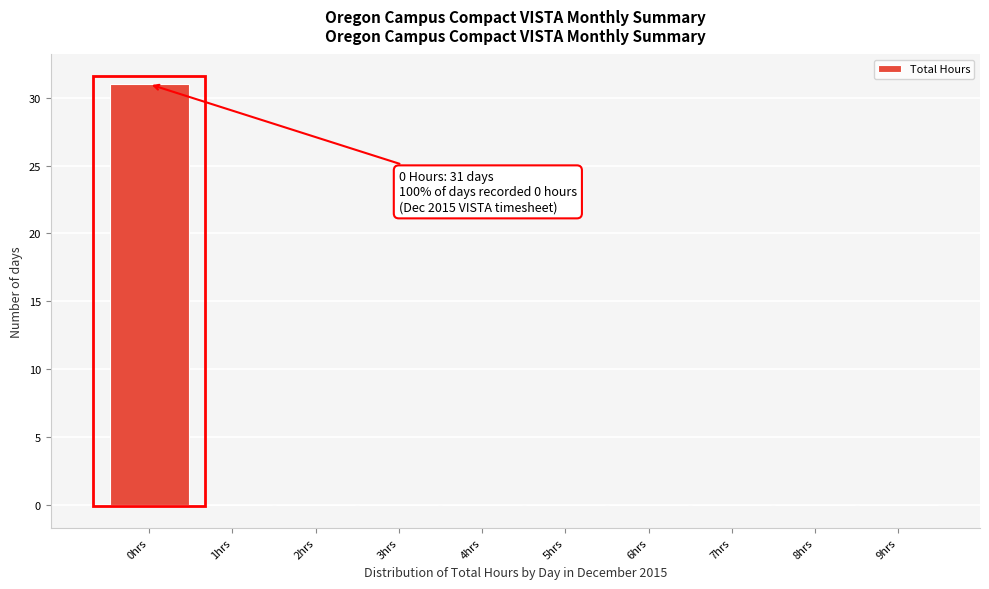

Which range on the x-axis has the tallest bar?

-0.5 to 0.5